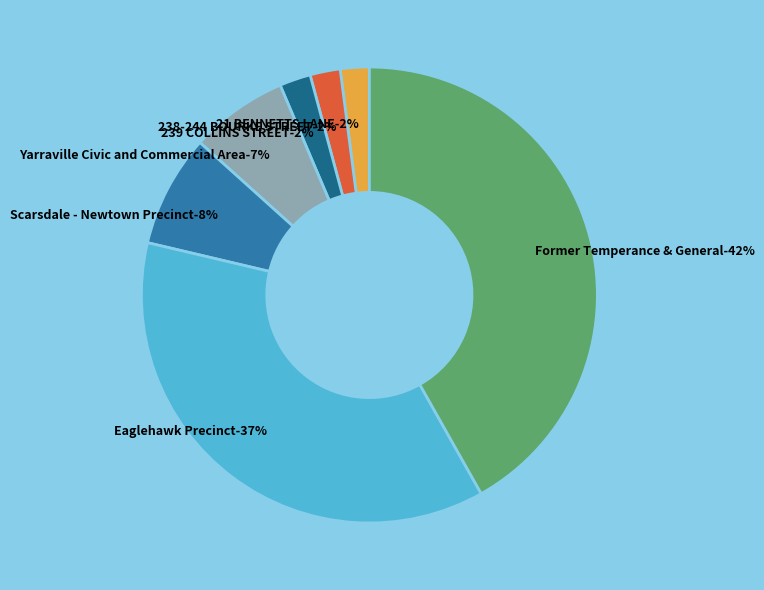

To the nearest percent, what is the difference between the Scarsdale - Newtown Precinct and Yarraville Civic and Commercial Area slice percentages?

1%